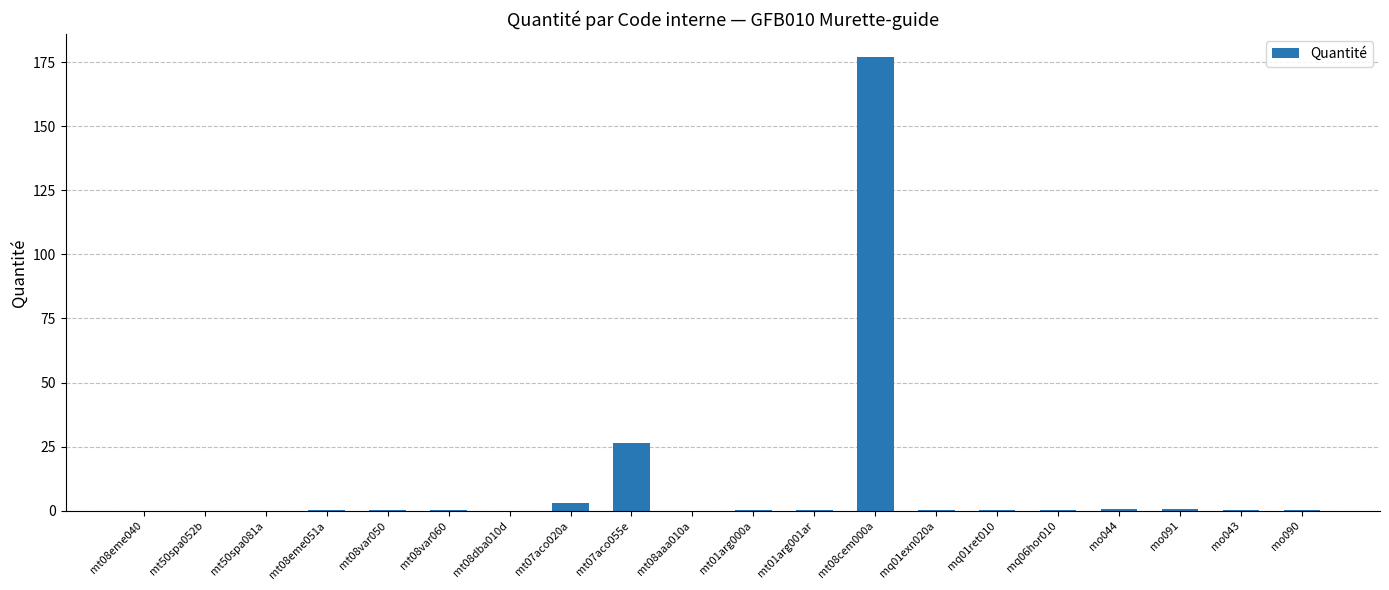

Where is the data nearest to the value 88?

mt07aco055e